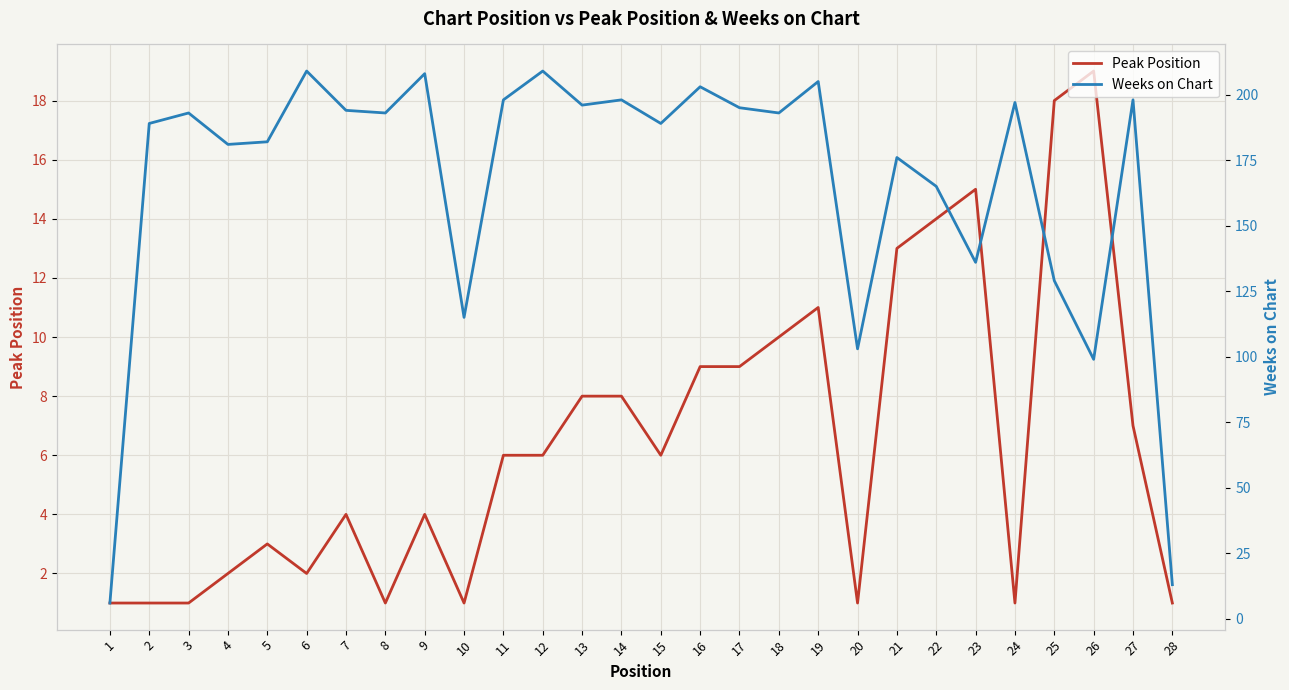

What is the value of the Peak Position point at the 18th from the left?

10